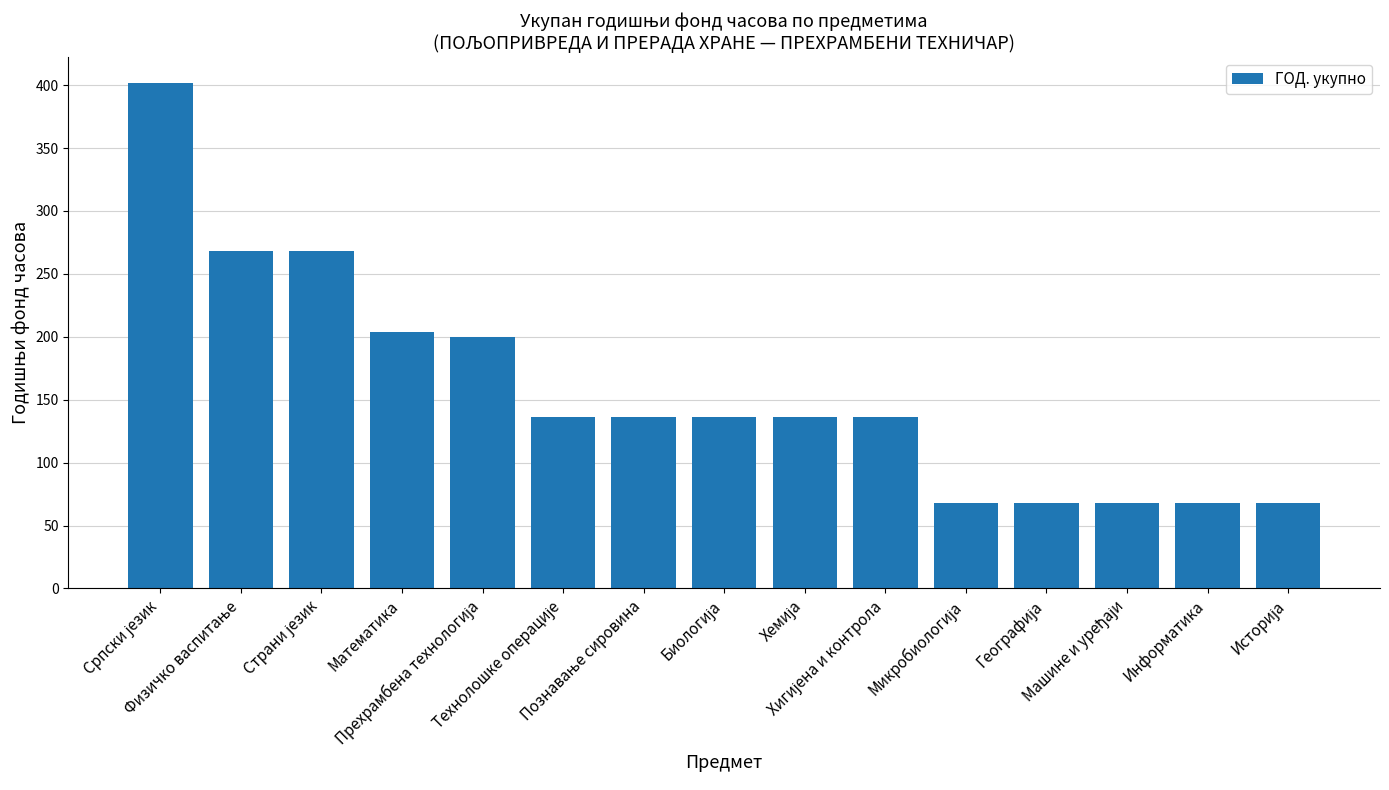

What is the difference between the maximum and minimum values?

334